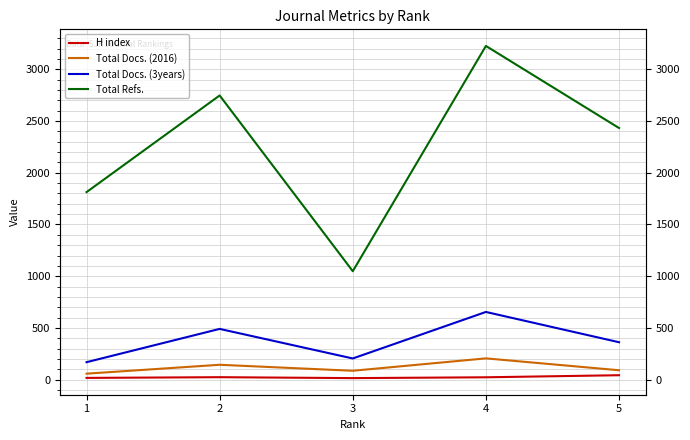

The H index series shows 22 at 1. True or false?

False